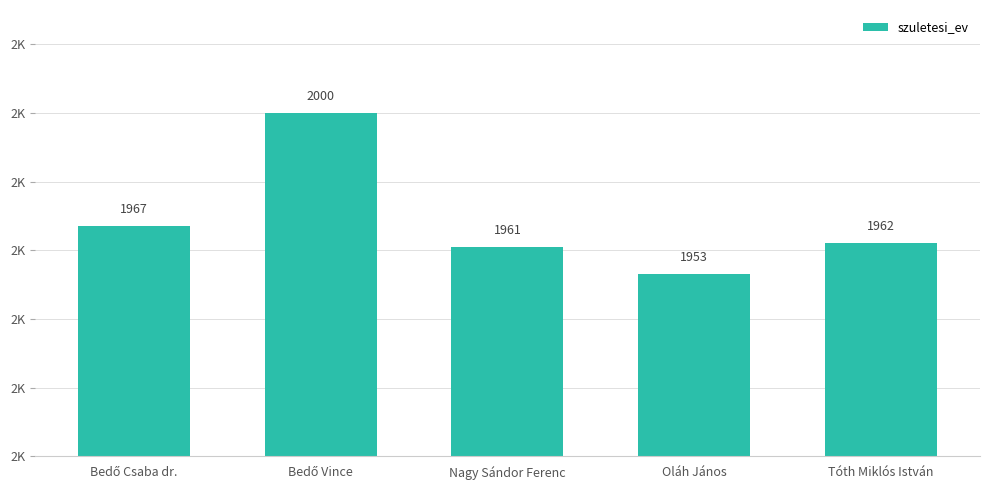

Does the chart contain any negative values?

No